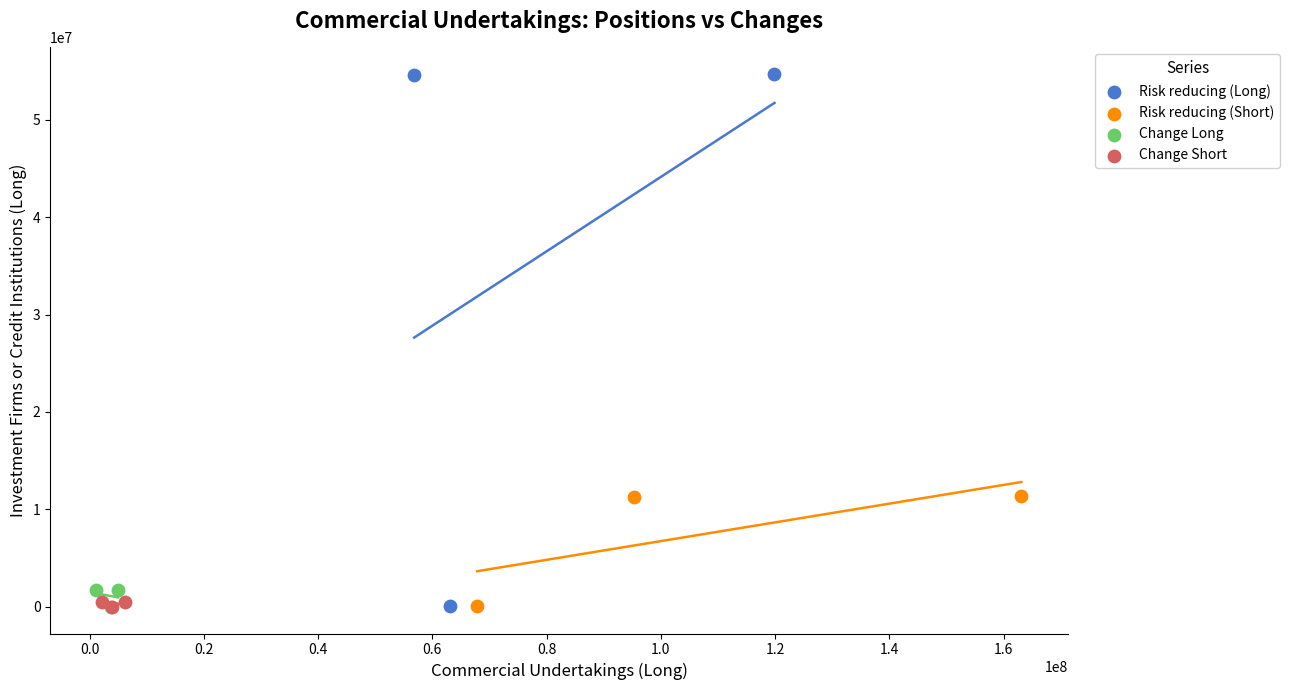

Which series contains the highest Y value?

Risk reducing (Long)